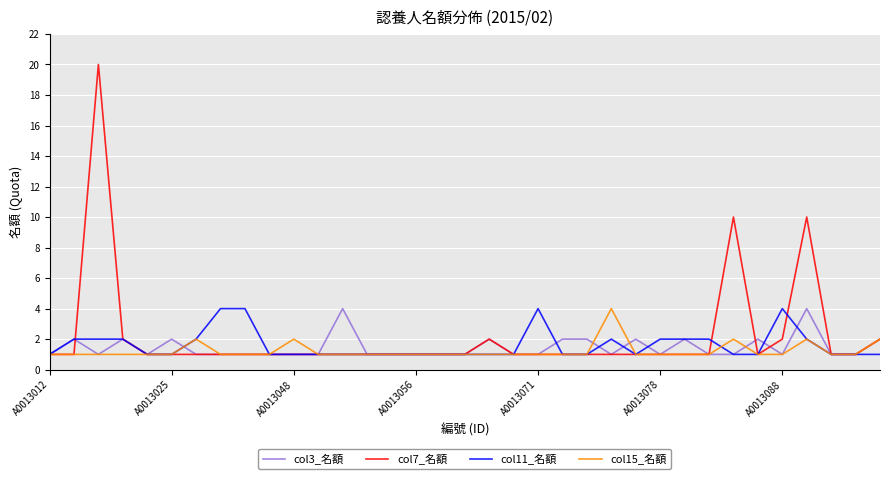

Which series has the largest range (max minus min)?

col7_名額